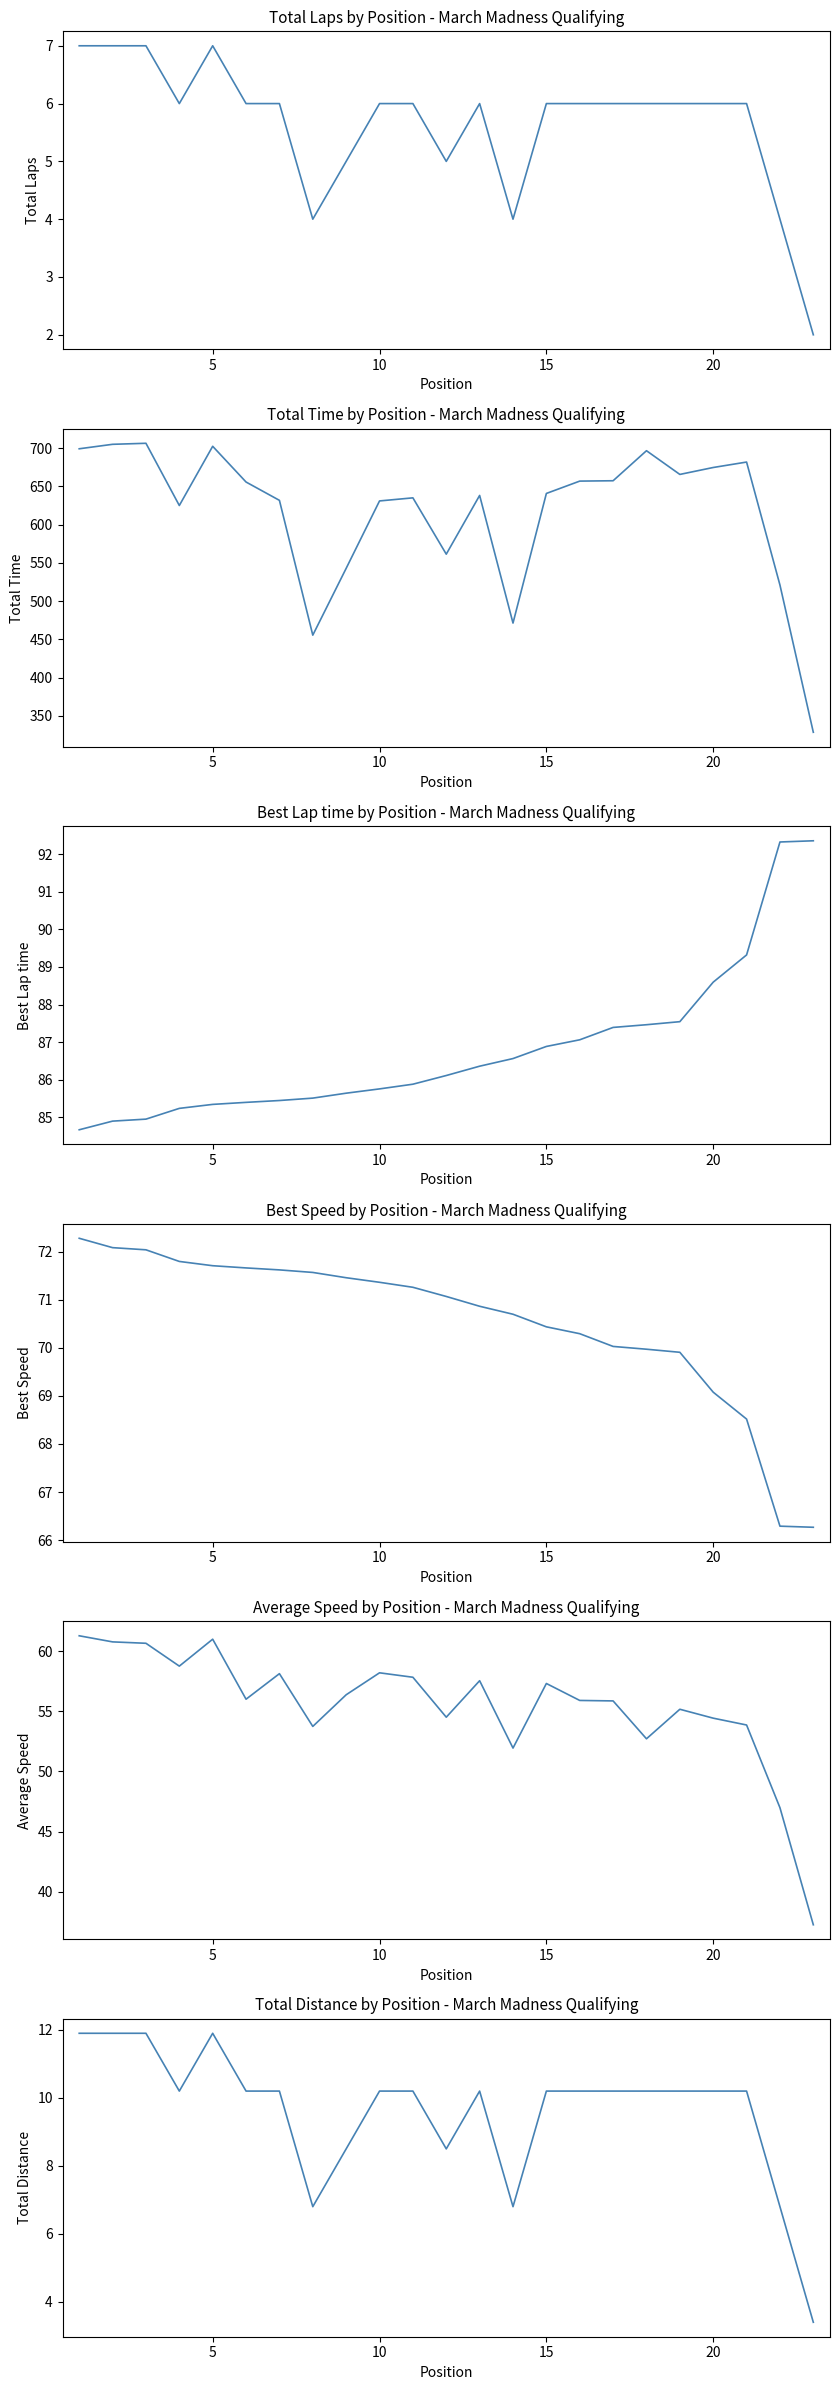

At how many categories does at least one series exceed 657?

9